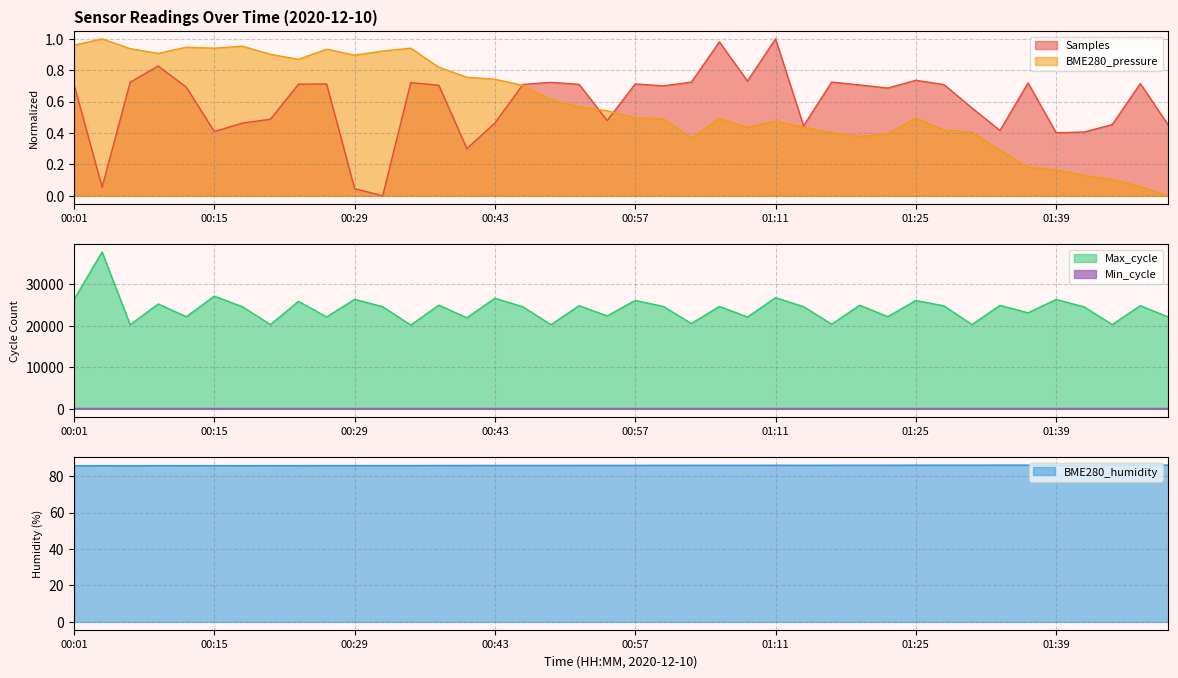

How many intersections are there between BME280_pressure and Samples?

3